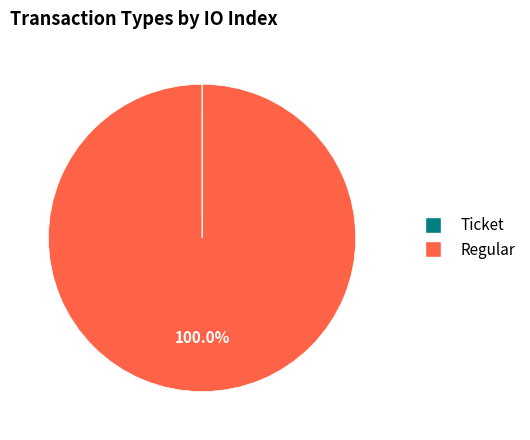

Does any single category account for the majority?

Yes